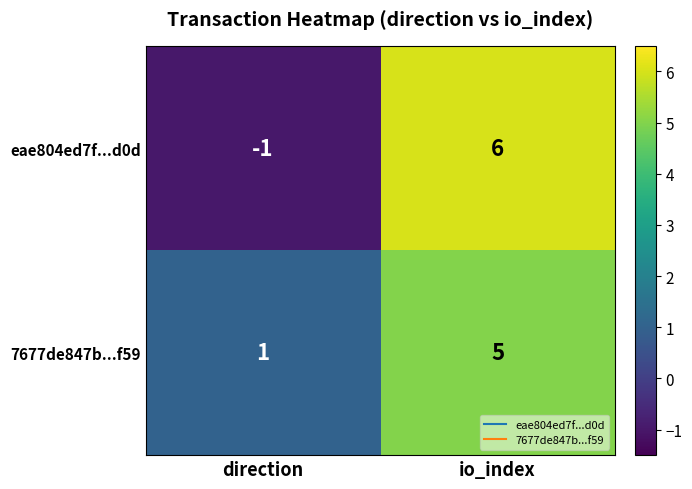

Between direction and io_index, which series saw the biggest shift?

eae804ed7f...d0d